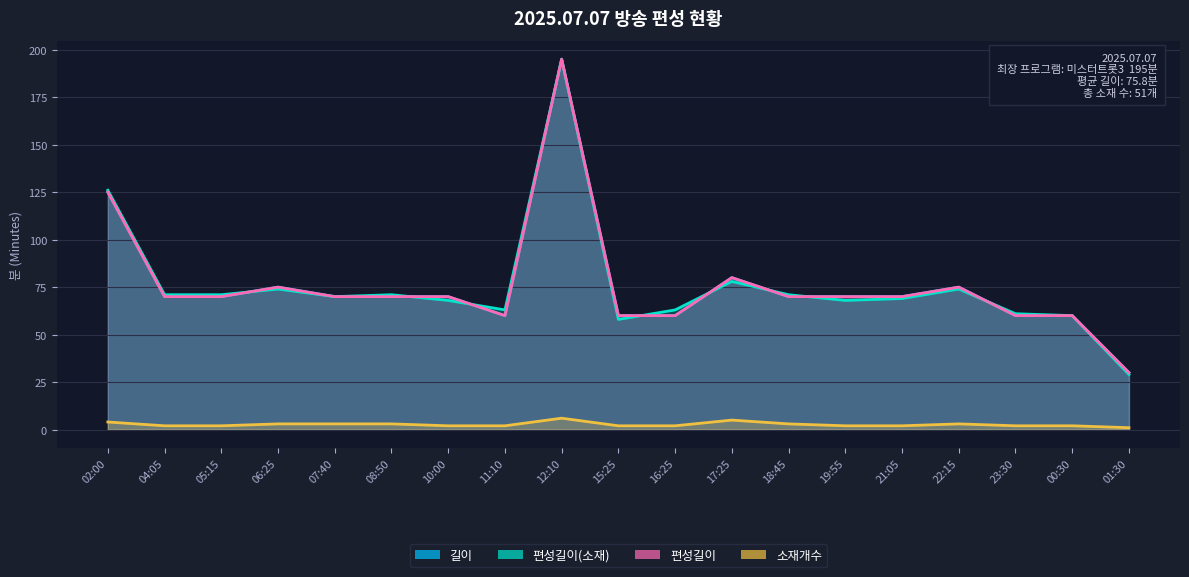

What is the label of the 11th point from the left?

16:25